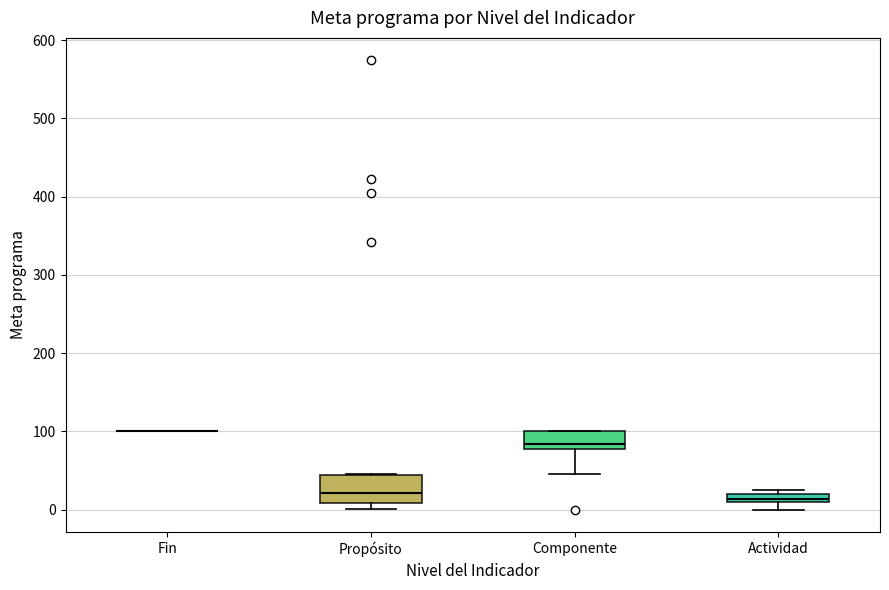

Where is the upper edge of the box for Actividad on the y-axis? The values are not printed on the chart, so give them approximately, as read against the axis.

20